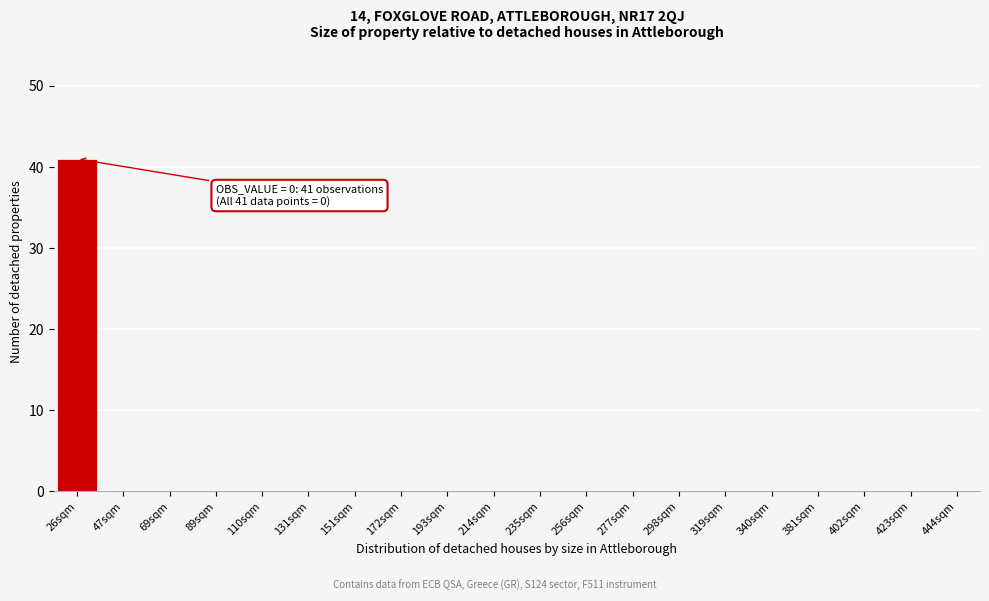

Reading right to left, what are all the values shown in this chart?

444sqm=0	423sqm=0	402sqm=0	381sqm=0	340sqm=0	319sqm=0	298sqm=0	277sqm=0	256sqm=0	235sqm=0	214sqm=0	193sqm=0	172sqm=0	151sqm=0	131sqm=0	110sqm=0	89sqm=0	69sqm=0	47sqm=0	26sqm=41